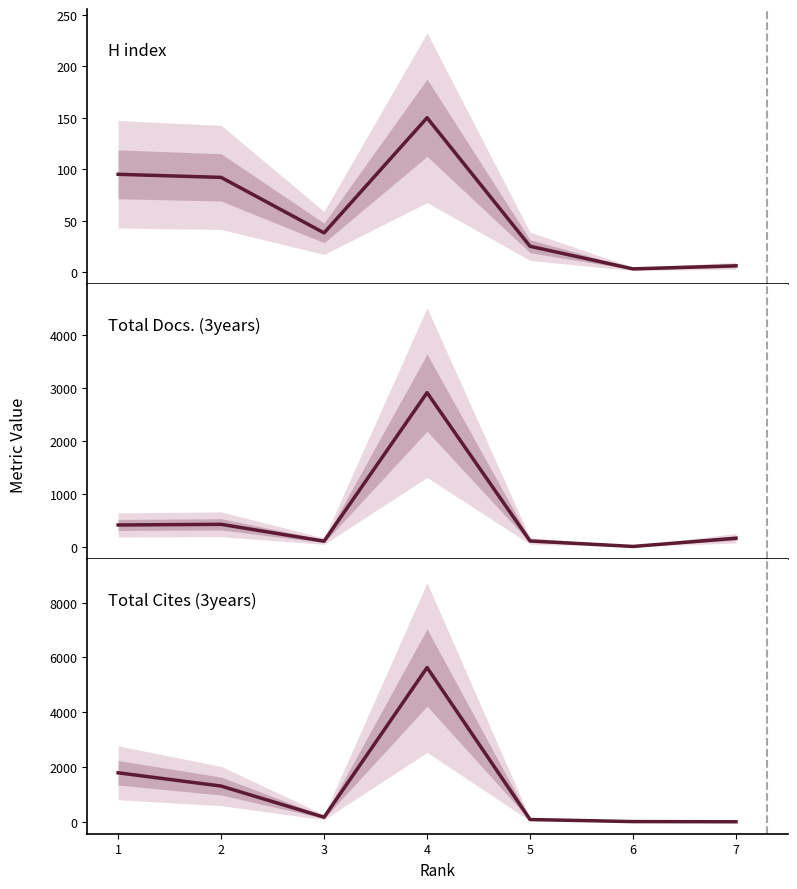

Rank the series by their average value, from highest to lowest.

Total Cites (3years), Total Docs. (3years), H index